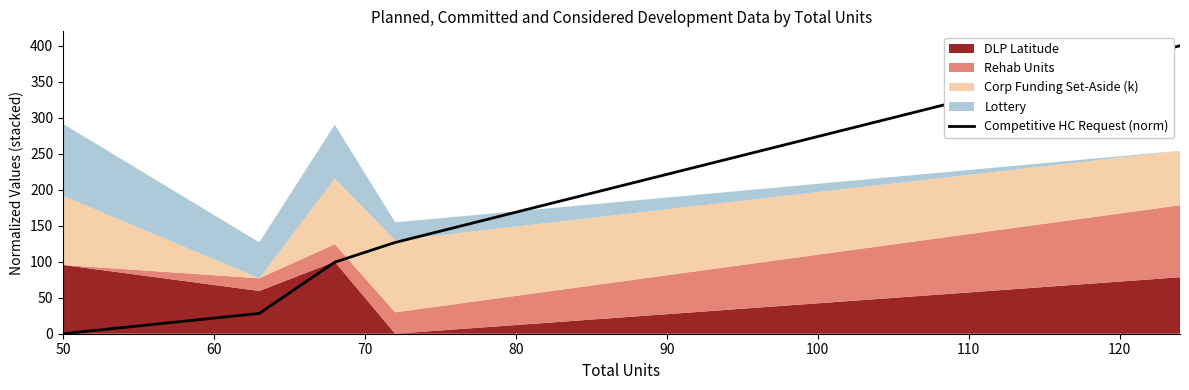

What is the maximum value for Competitive HC Request (norm)?

400.0